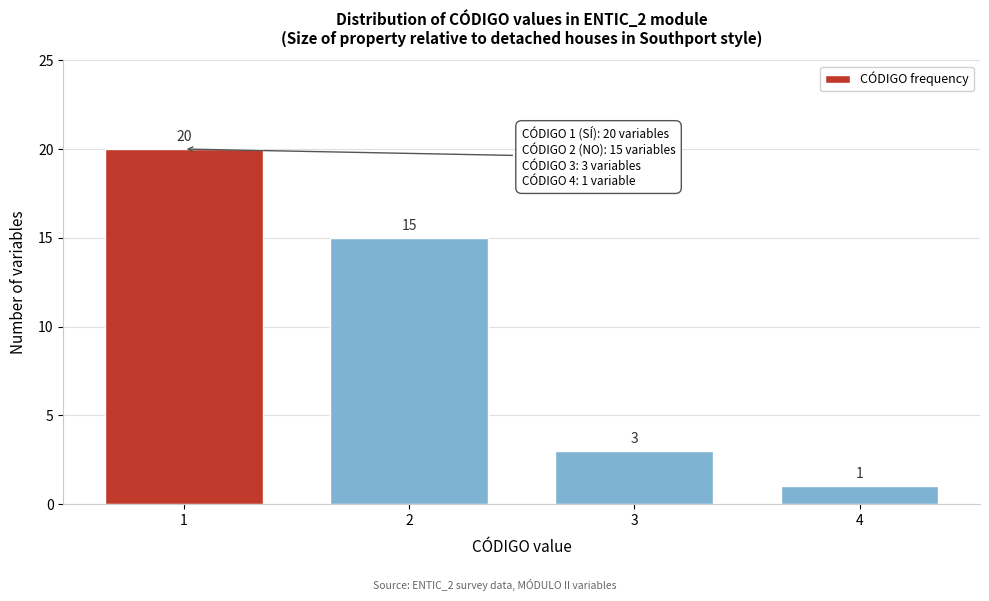

Reading right to left, transcribe all the data shown in this chart.

1	3	15	20